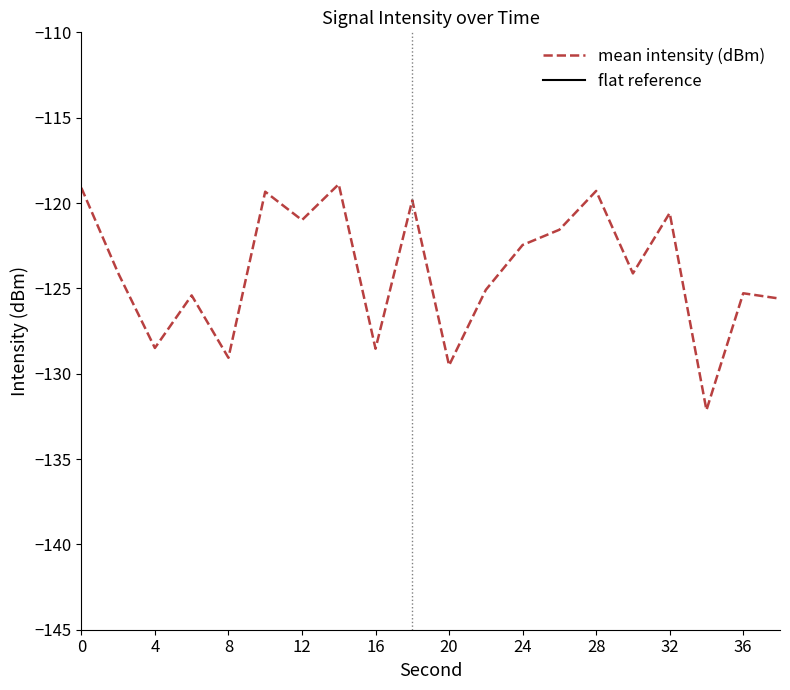

How many data points does each series have?

20